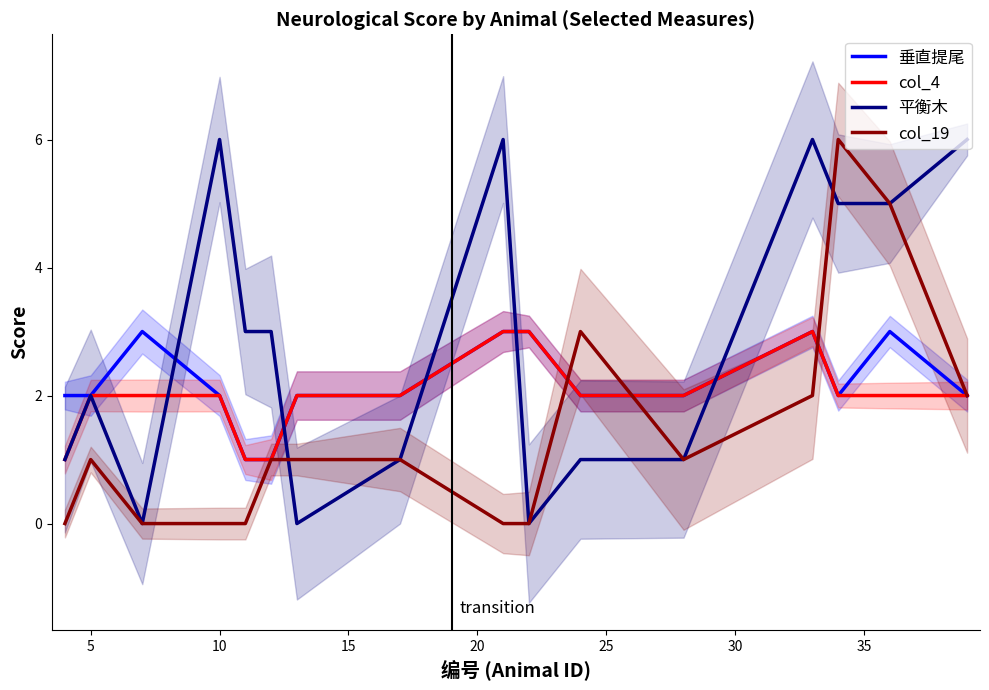

Reading right to left, list all the values displayed in this chart.

垂直提尾: 2	3	2	3	2	2	3	3	2	2	1	1	2	3	2	2
col_4: 2	2	2	3	2	2	3	3	2	2	1	1	2	2	2	1
平衡木: 6	5	5	6	1	1	0	6	1	0	3	3	6	0	2	1
col_19: 2	5	6	2	1	3	0	0	1	1	1	0	0	0	1	0